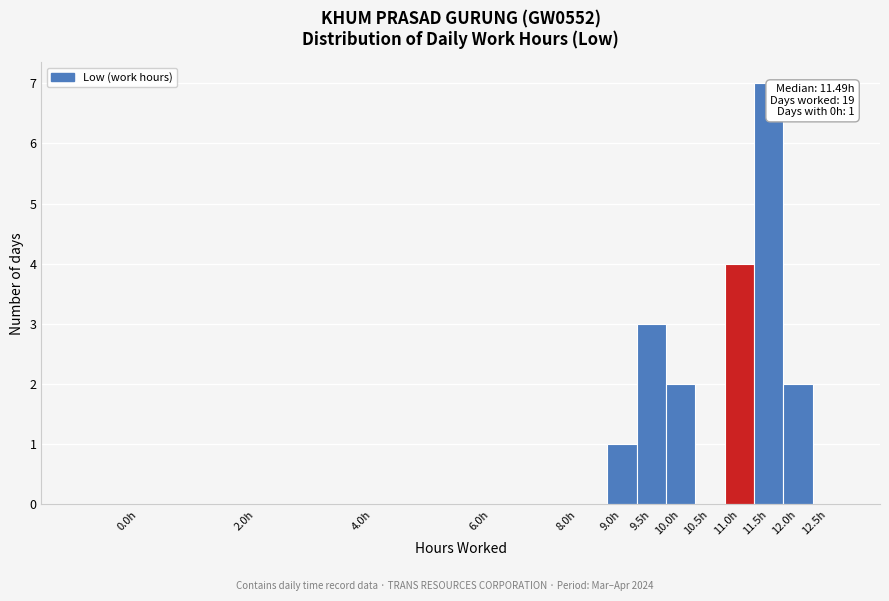

Reading left to right, transcribe all the data shown in this chart.

0.0h=0	2.0h=0	4.0h=0	6.0h=0	8.0h=0	9.0h=1	9.5h=3	10.0h=2	10.5h=0	11.0h=4	11.5h=7	12.0h=2	12.5h=0